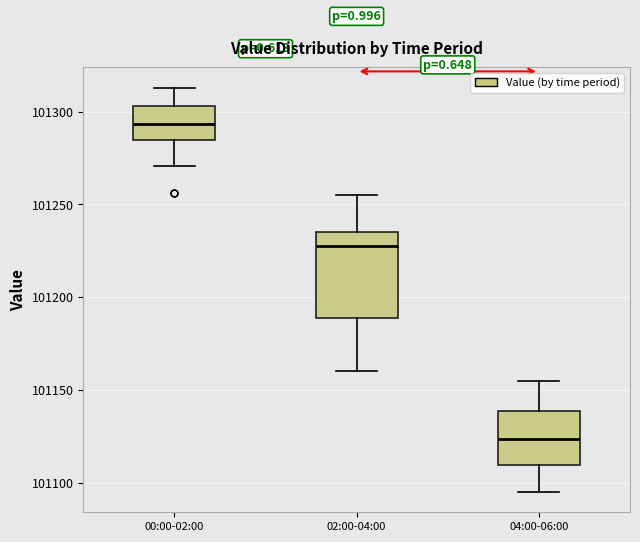

Reading left to right, read every box against the y-axis: the position of its median line, the range the box covers, and the ends of its whiskers. The values are not printed on the chart, so give them approximately, as read against the axis.

00:00-02:00: median 101295, box 101285 to 101305, whiskers 101270 to 101315
02:00-04:00: median 101230, box 101190 to 101235, whiskers 101160 to 101255
04:00-06:00: median 101125, box 101110 to 101140, whiskers 101095 to 101155